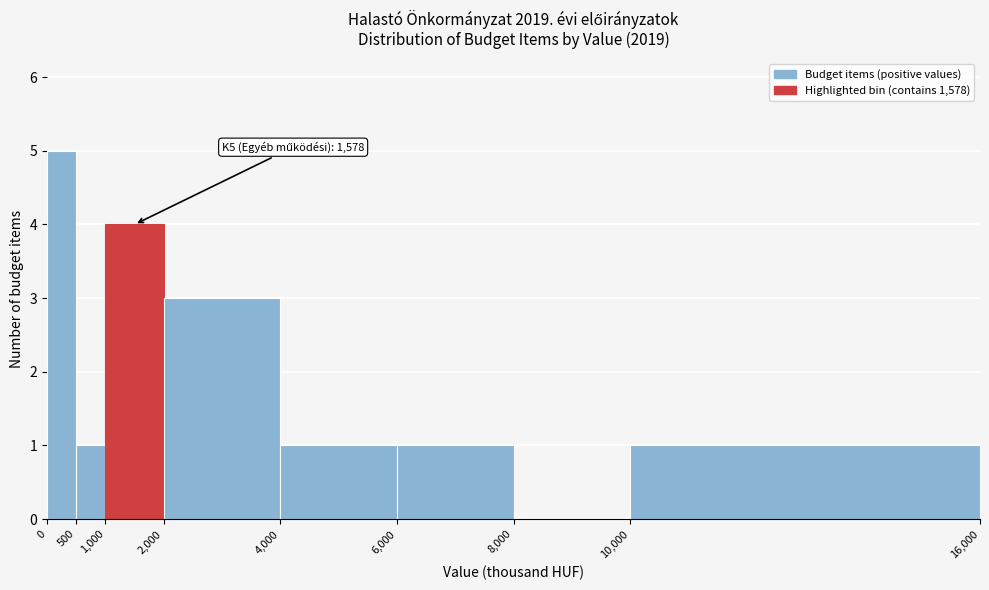

Which range on the x-axis has the tallest bar?

0 to 500